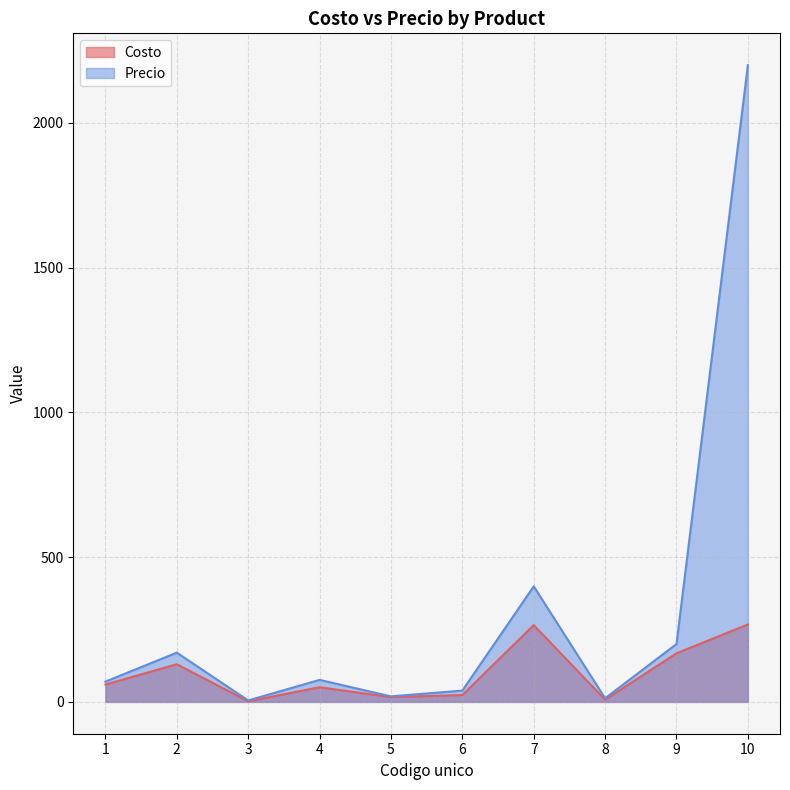

True or false: Precio and Costo cross at least once.

False